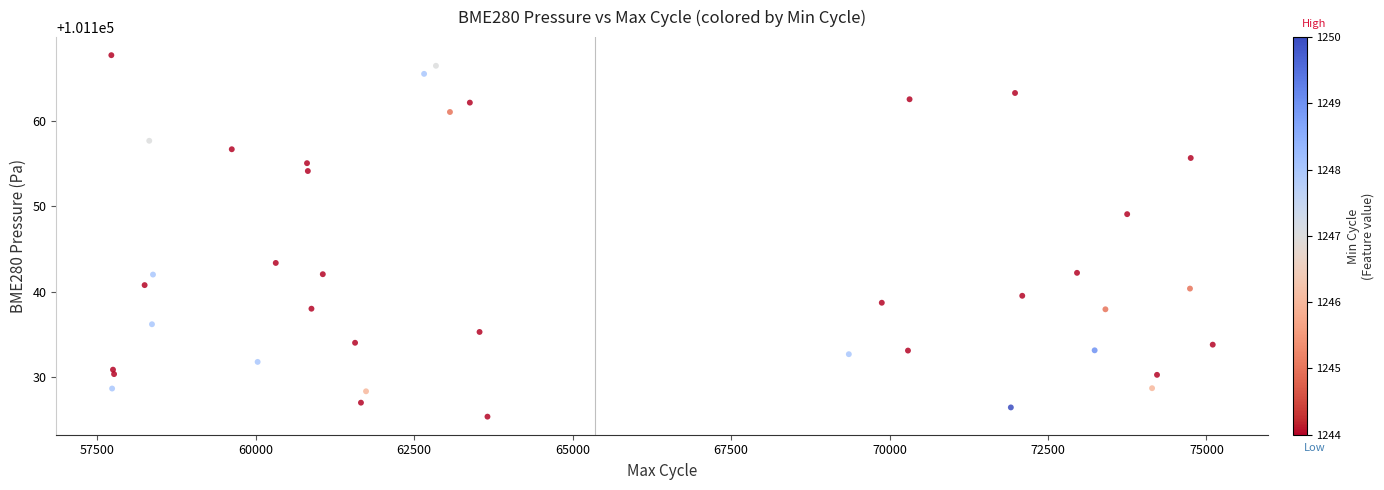

What is the range of Y values (max minus min)?

42.4